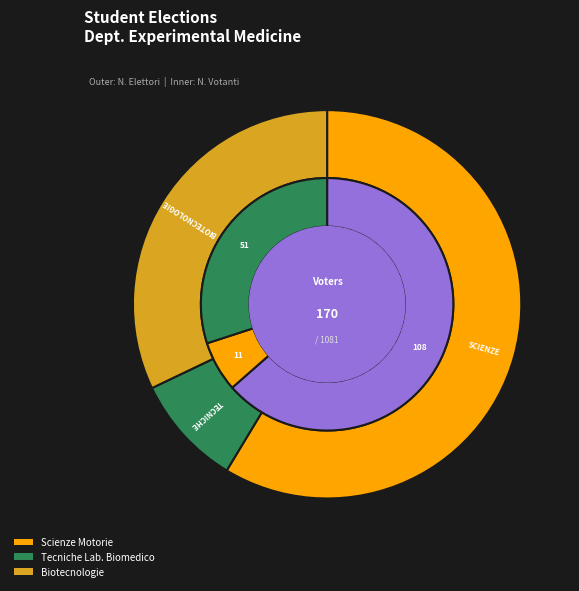

To the nearest percent, what percentage of the pie is TECNICHE DI LABORATORIO BIOMEDICO?

9%